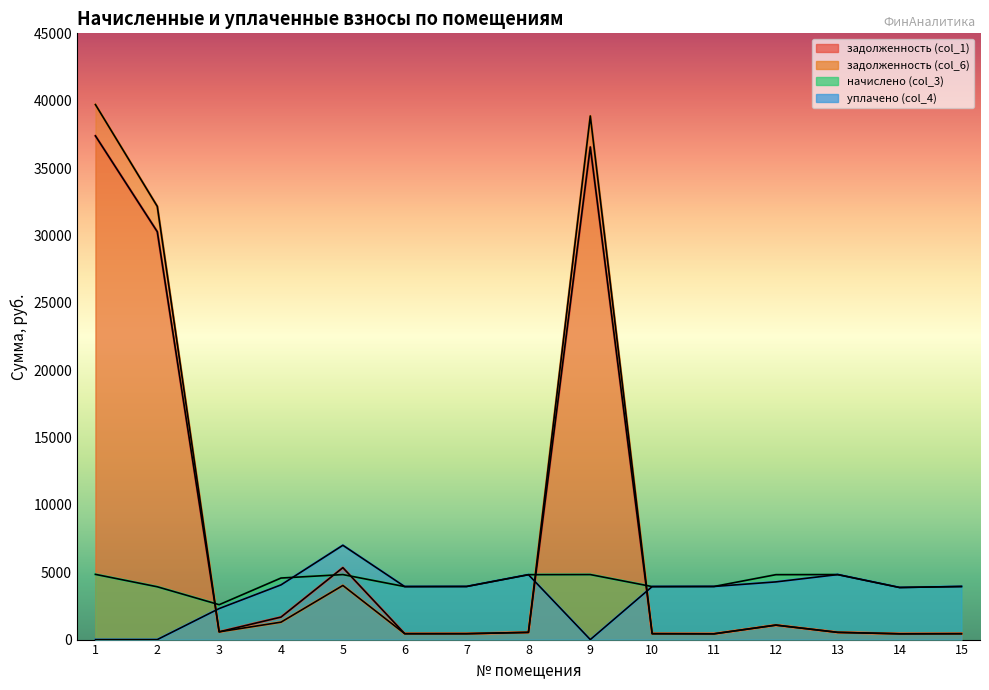

What is the average value of the уплачено (col_4) series?

3389.9